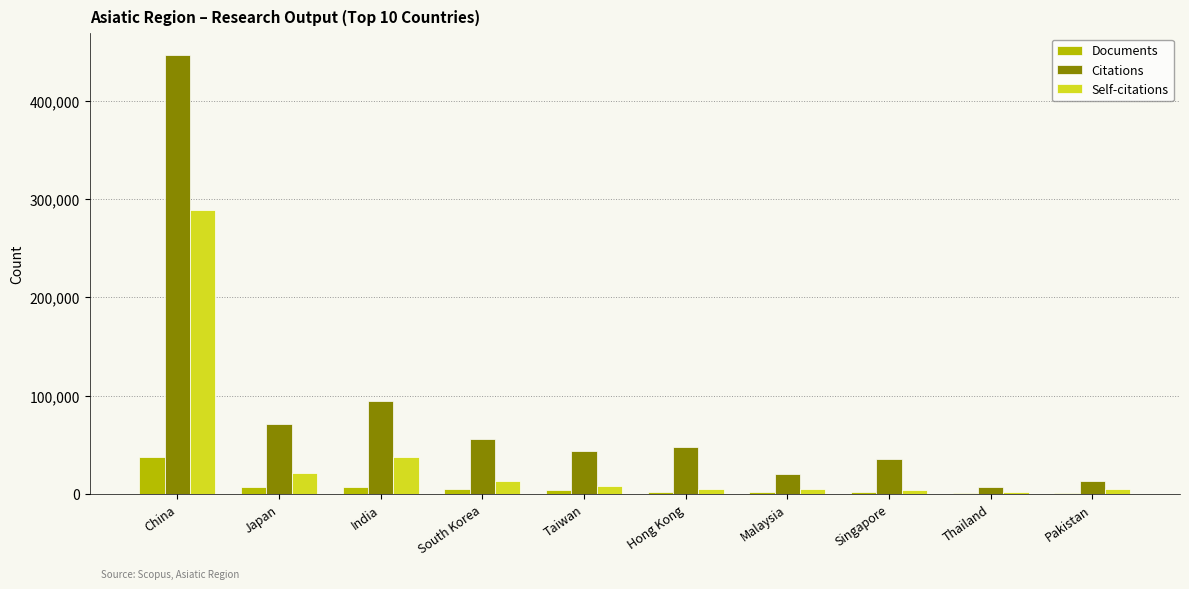

Is the value of Self-citations at China greater than the value of Citations at China?

No